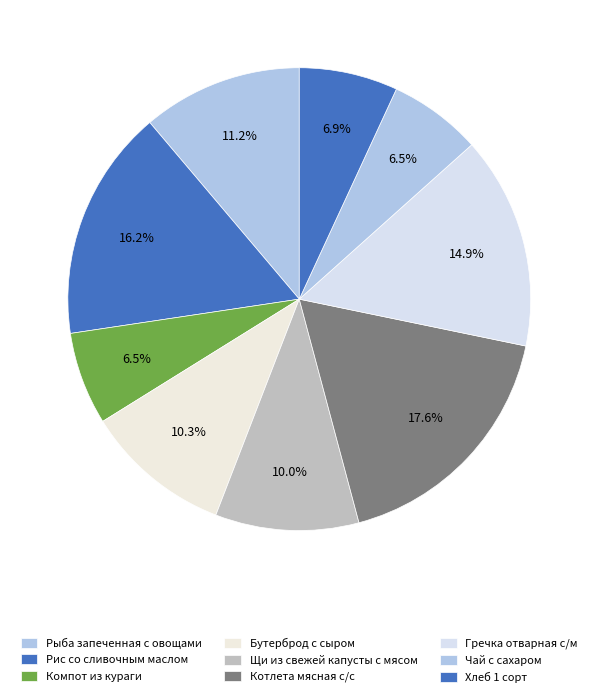

Count the number of slices in the pie.

9